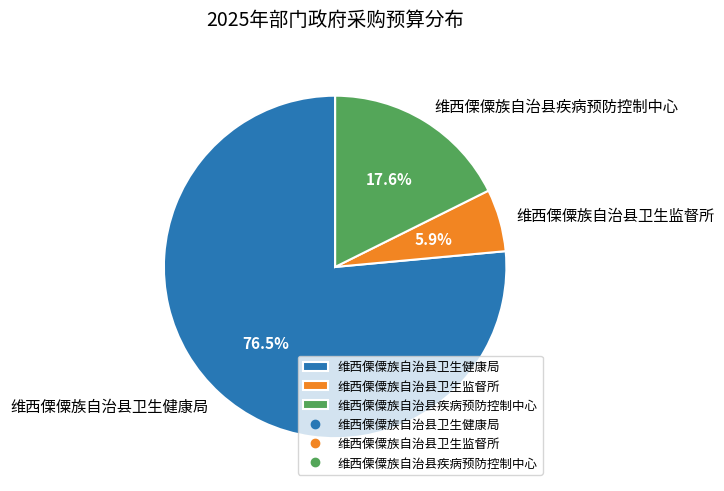

To the nearest percent, what is the difference between the largest and smallest slice percentages?

71%